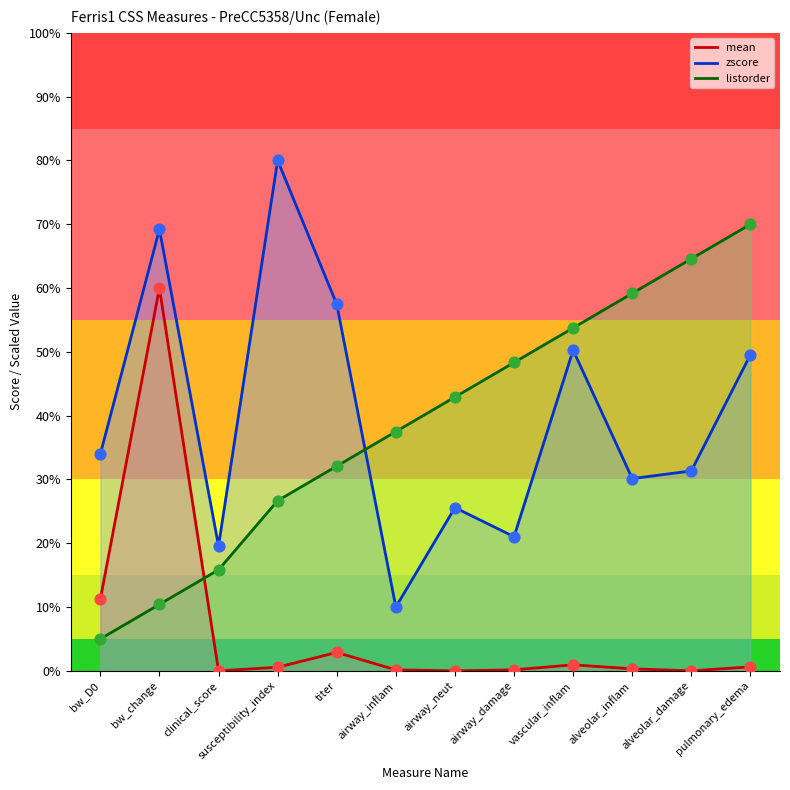

At which category is the sum across all series the highest?

bw_change